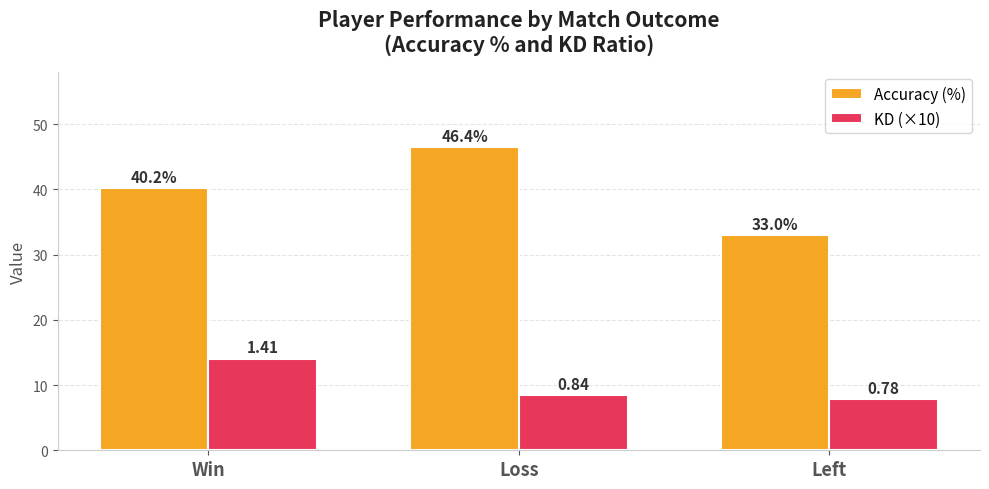

What are all the series names shown in the legend?

Accuracy (%), KD (×10)